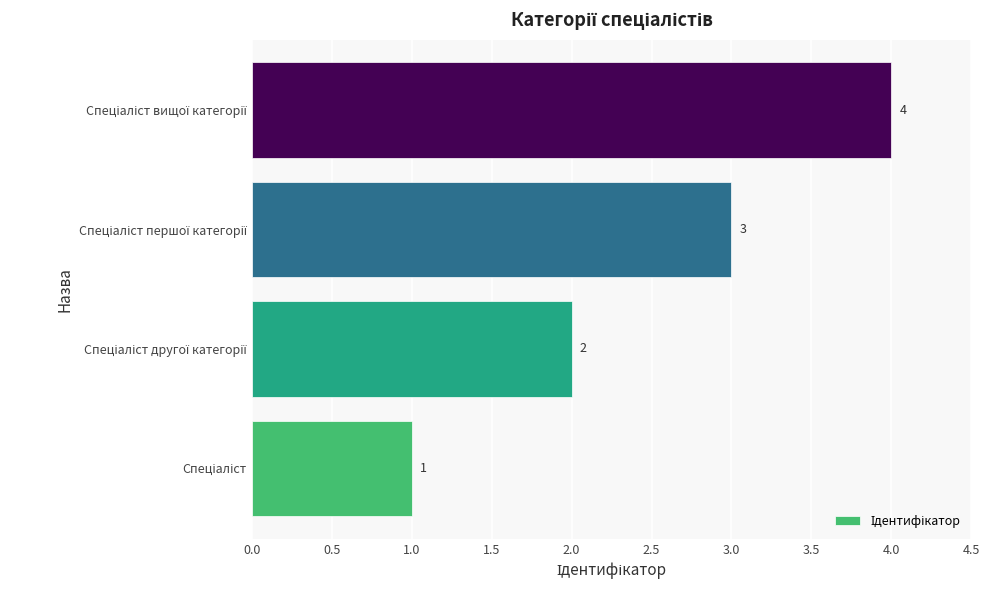

What is the difference between the maximum and minimum values?

3